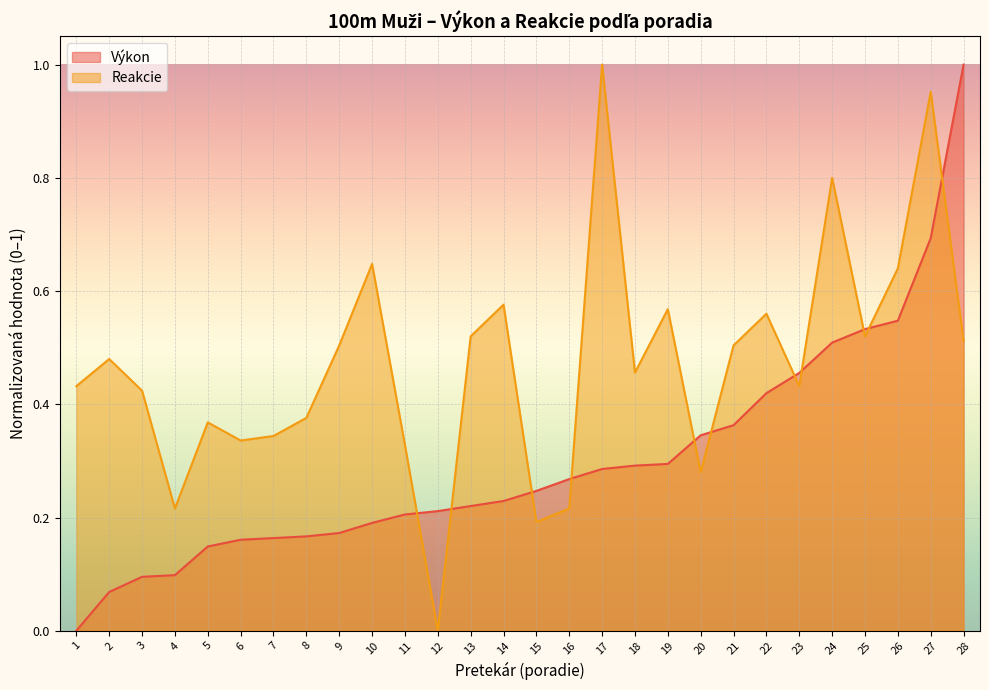

How many data points in Reakcie are above 0?

27